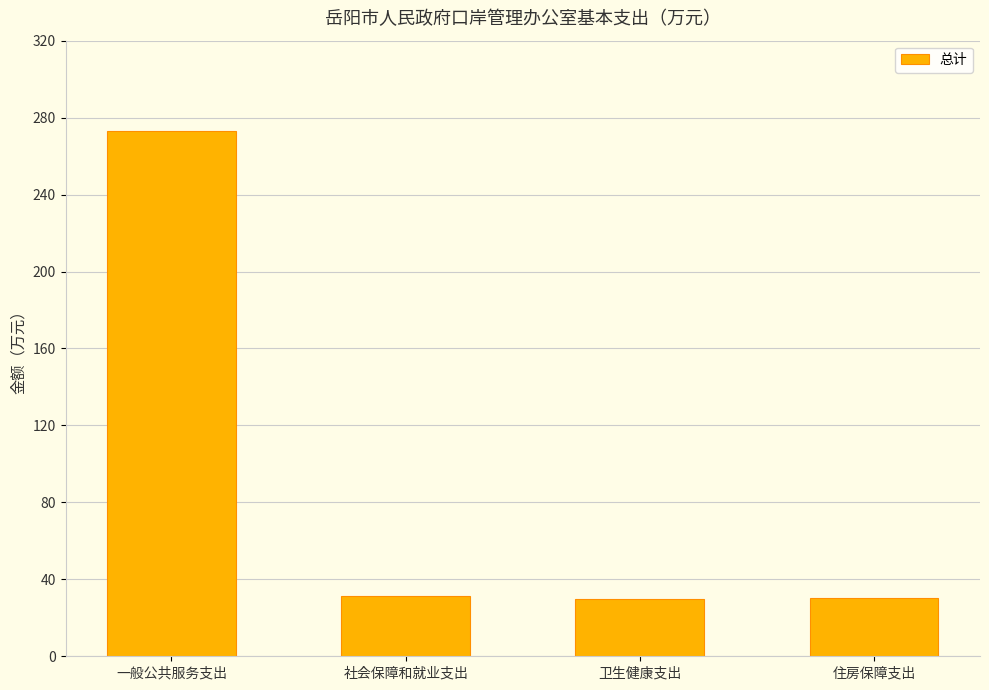

What is the difference between the maximum and minimum values?

243.4